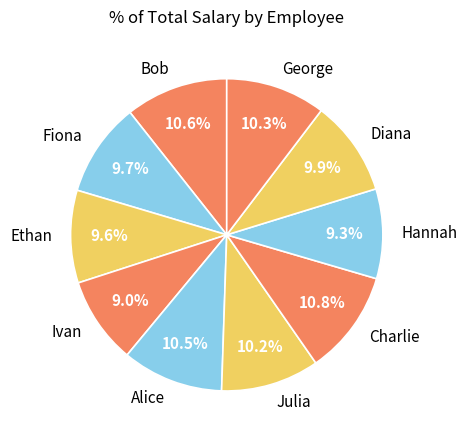

Is there a majority slice in this chart?

No